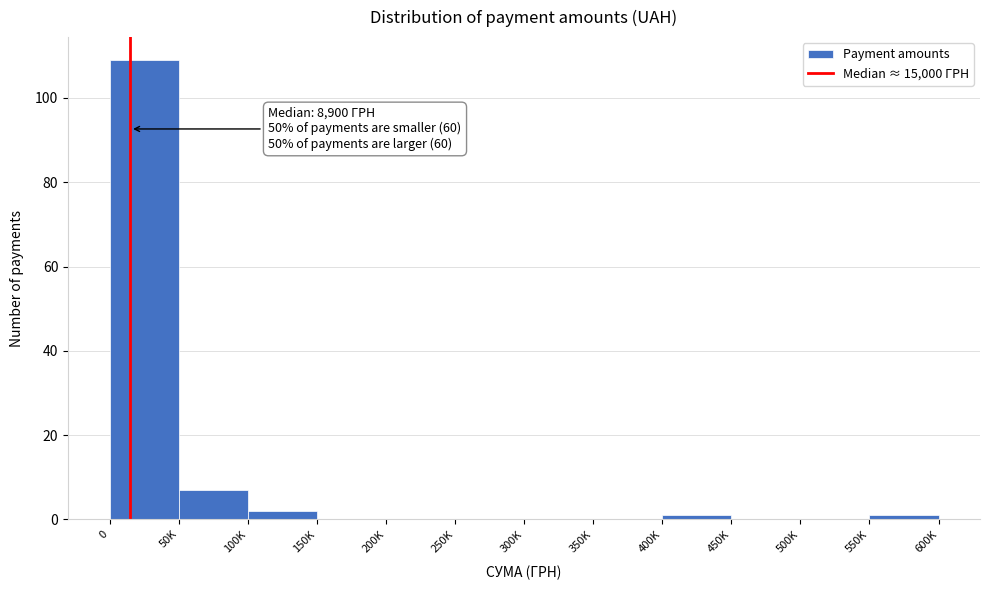

Reading right to left, extract all data points from this chart.

550K=1	500K=0	450K=0	400K=1	350K=0	300K=0	250K=0	200K=0	150K=0	100K=2	50K=7	0=109